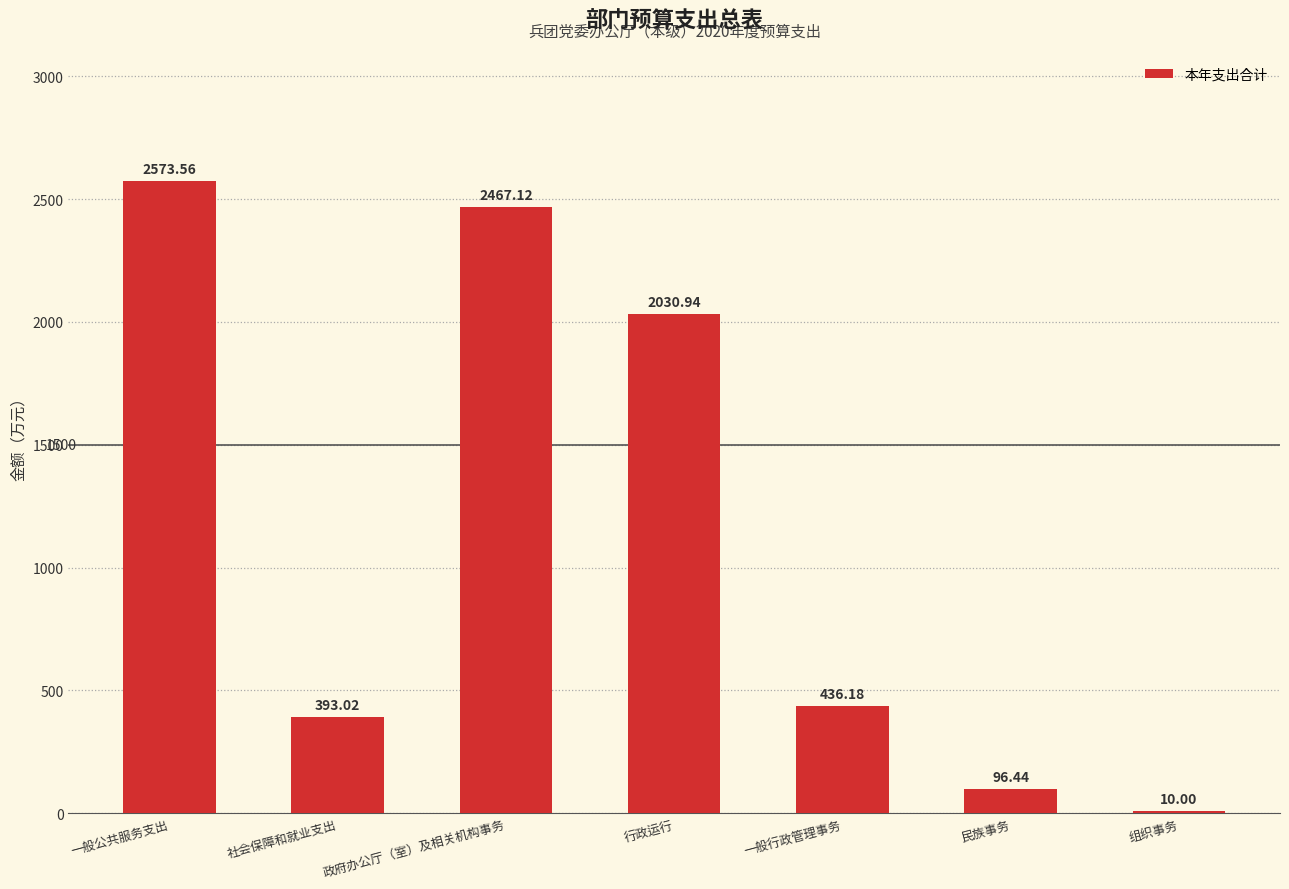

What is the sum of the values at 一般公共服务支出 and 政府办公厅（室）及相关机构事务?

5040.7